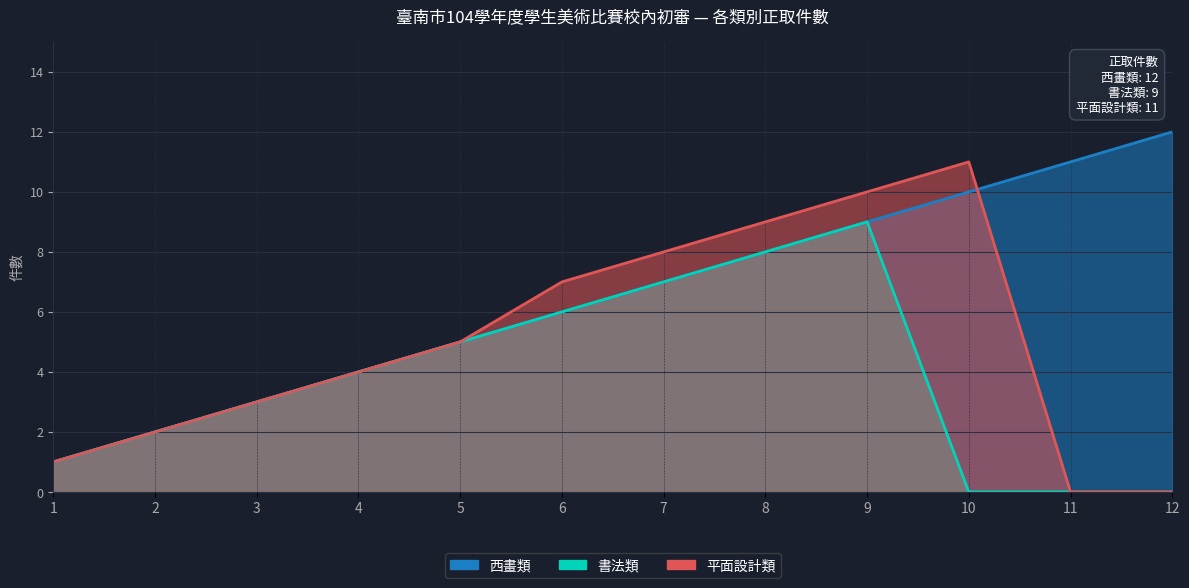

Reading left to right, what are all the values shown in this chart?

西畫類: 1	2	3	4	5	6	7	8	9	10	11	12
書法類: 1	2	3	4	5	6	7	8	9	0	0	0
平面設計類: 1	2	3	4	5	7	8	9	10	11	0	0